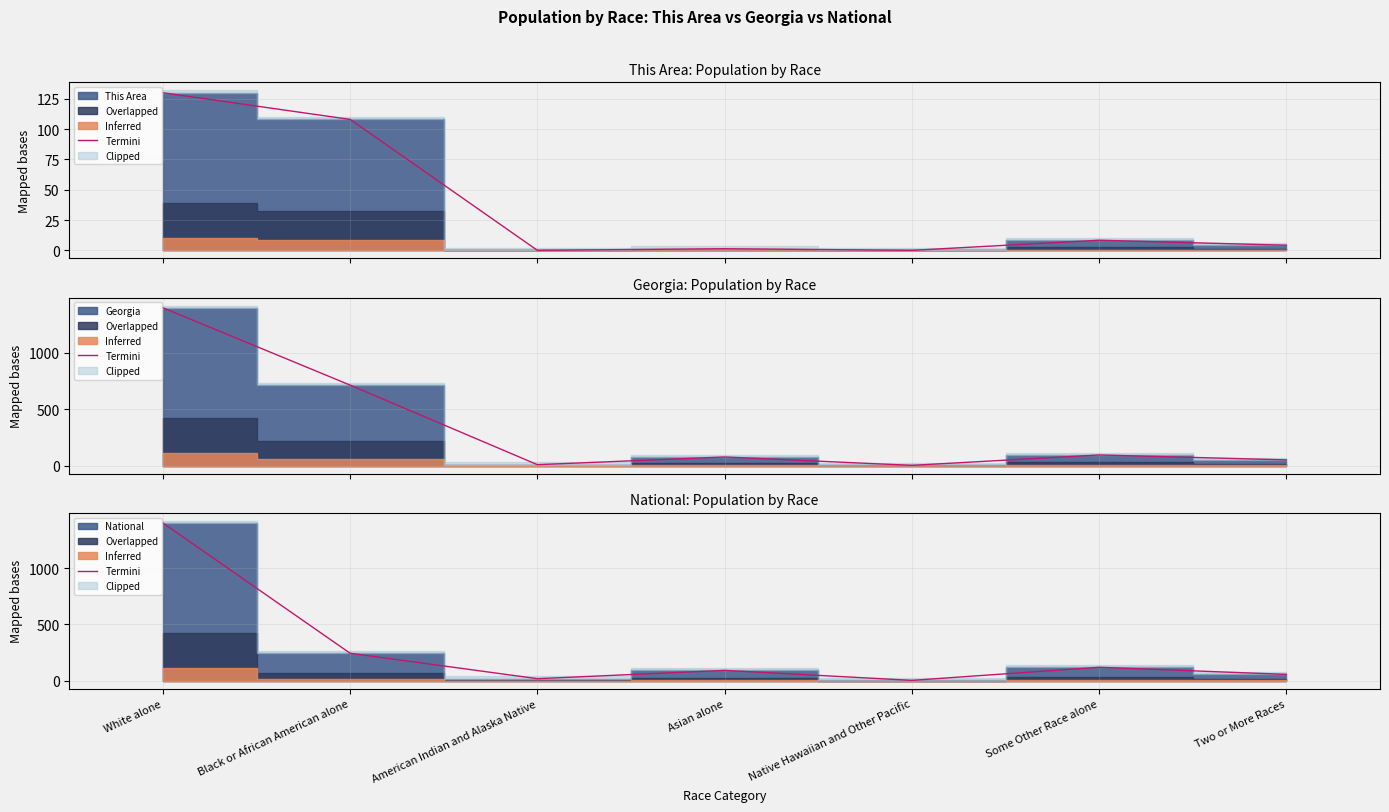

How many data points are above 91?

4